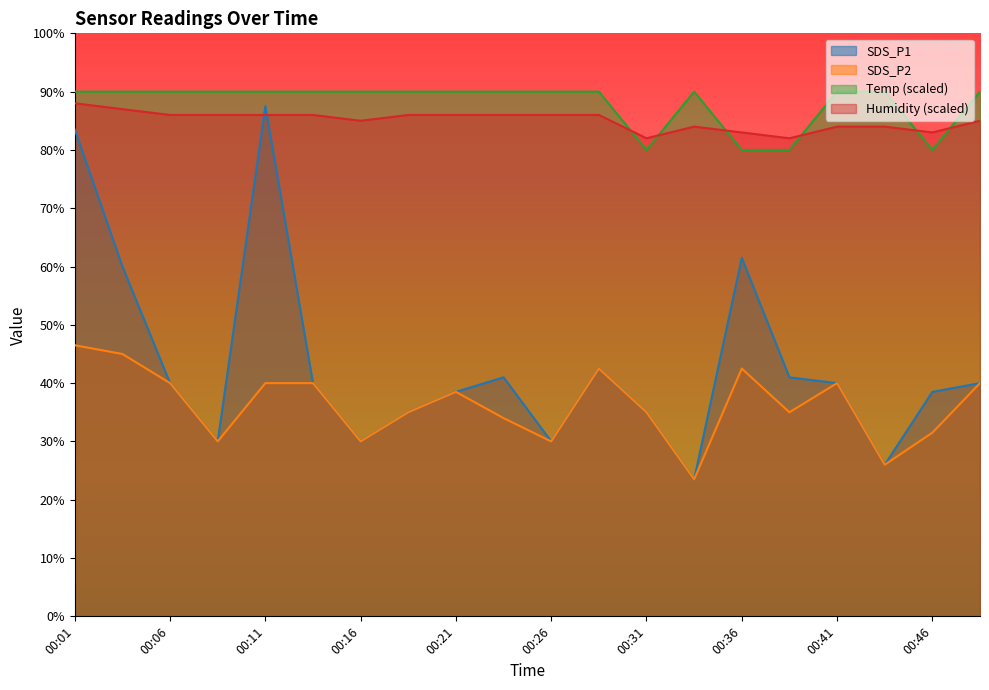

Which series has the largest range (max minus min)?

SDS_P1